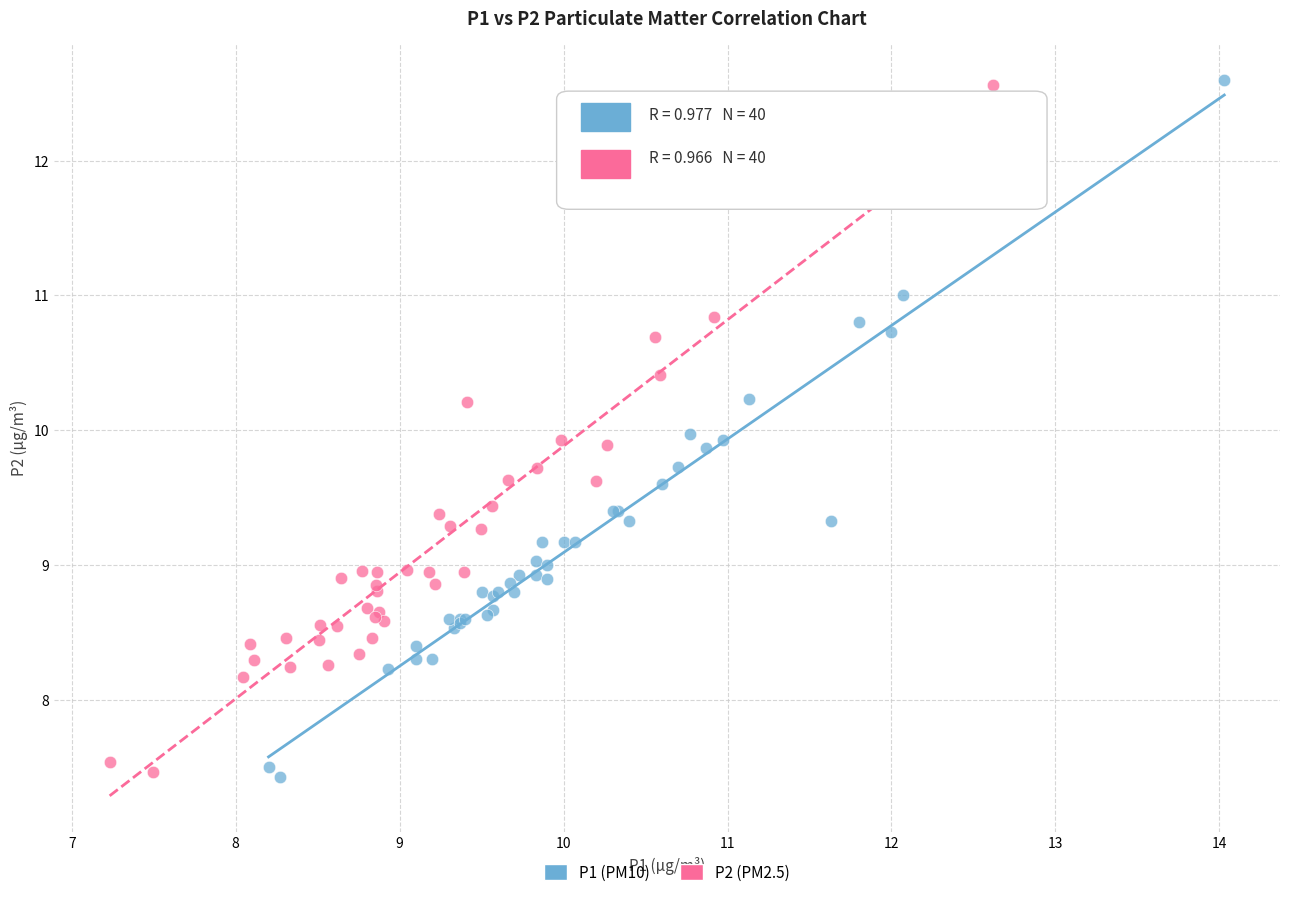

What are all the series names shown in the legend?

P1 (PM10), P2 (PM2.5)